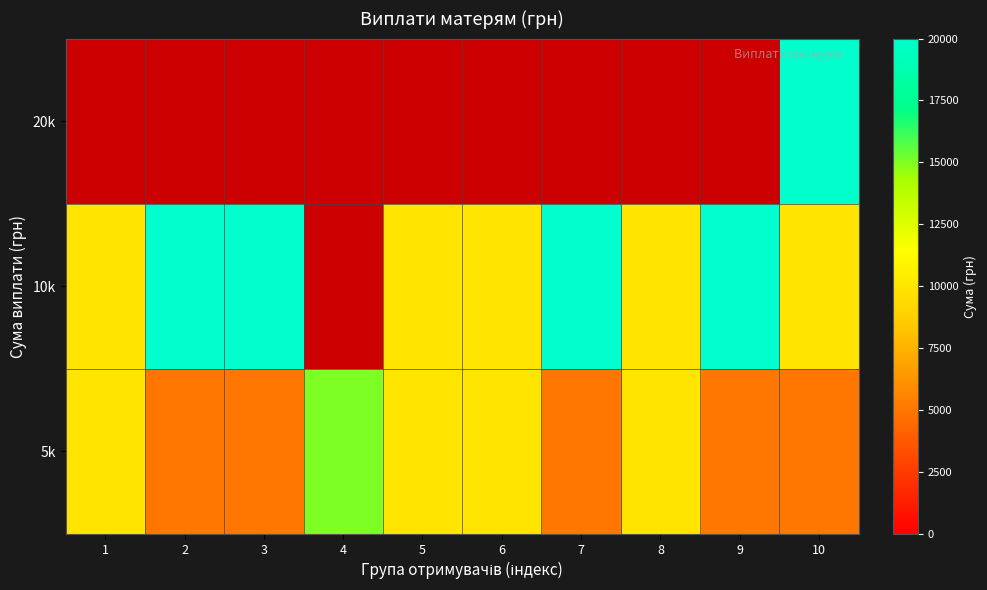

Count the number of data series in this chart.

3